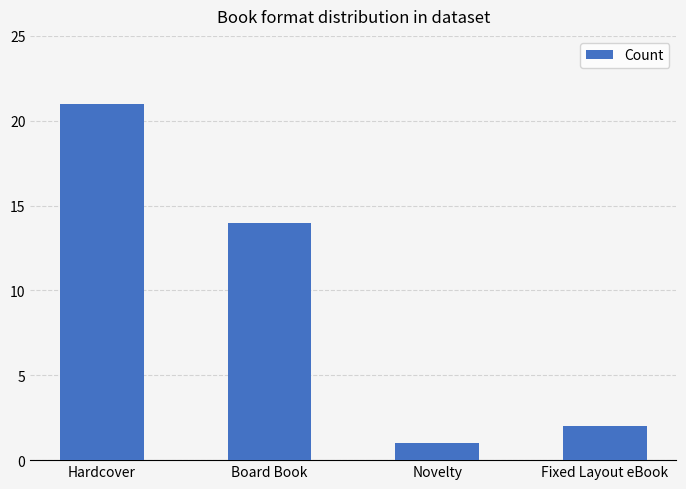

The value at Fixed Layout eBook is 2. True or false?

True